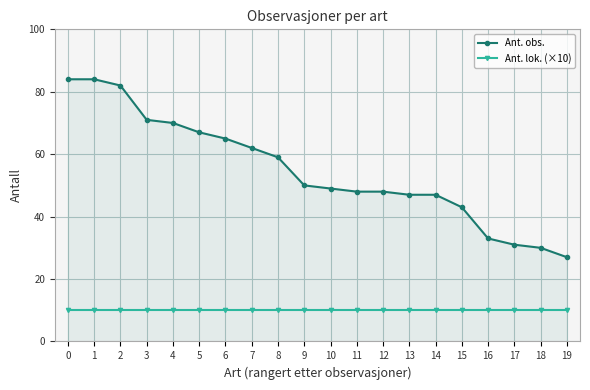

Reading left to right, what are all the values shown in this chart?

Ant. obs.: 84	84	82	71	70	67	65	62	59	50	49	48	48	47	47	43	33	31	30	27
Ant. lok. (×10): 10	10	10	10	10	10	10	10	10	10	10	10	10	10	10	10	10	10	10	10